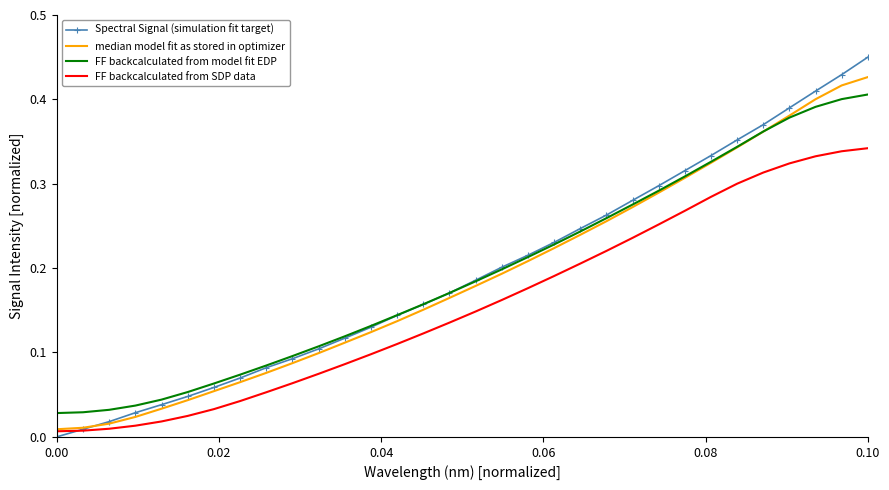

Rank the series by their maximum value, from highest to lowest.

Spectral Signal (simulation fit target), median model fit as stored in optimizer, FF backcalculated from model fit EDP, FF backcalculated from SDP data